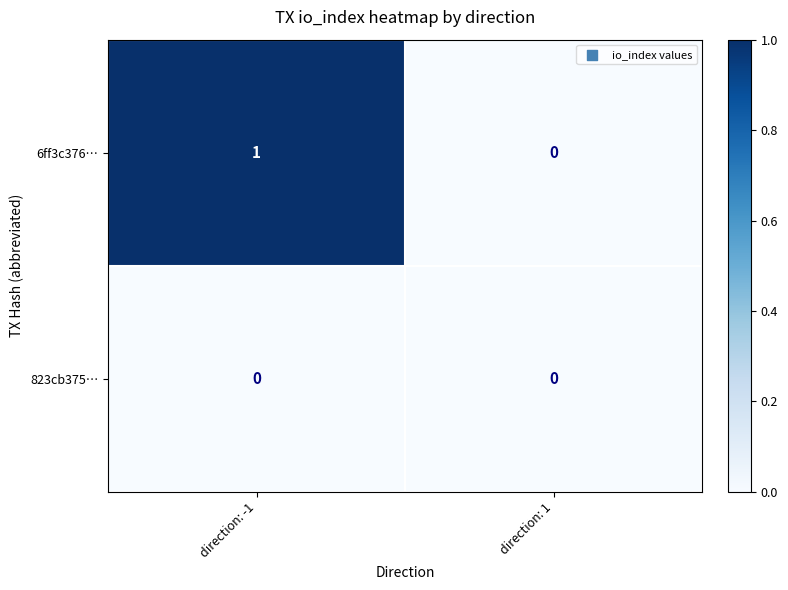

What is the greatest value displayed?

1